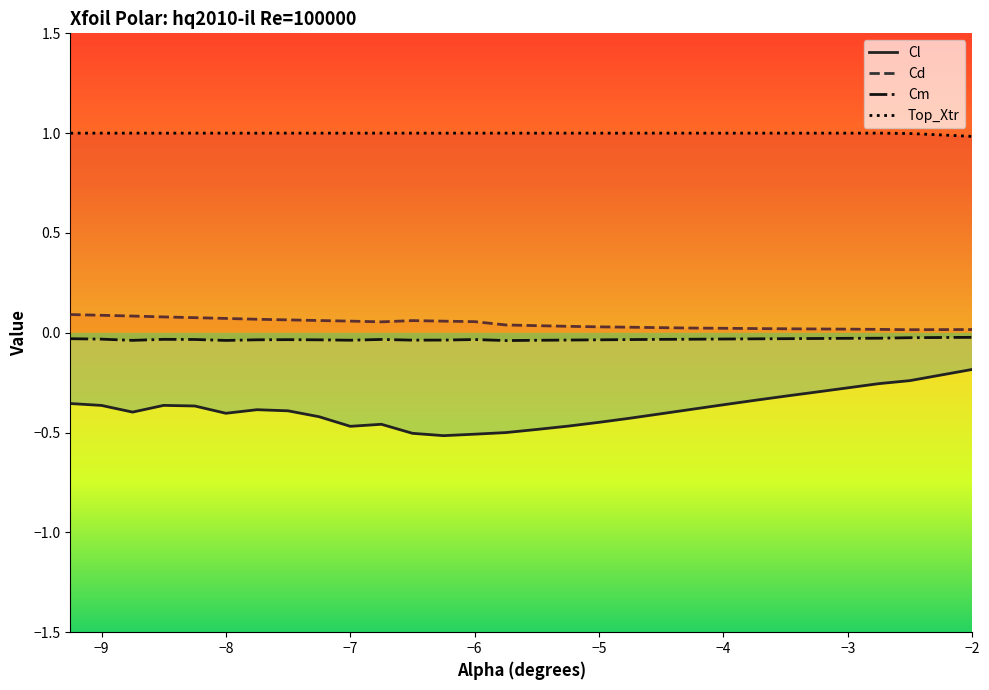

True or false: Top_Xtr has a value of 0.7 at −2.

False